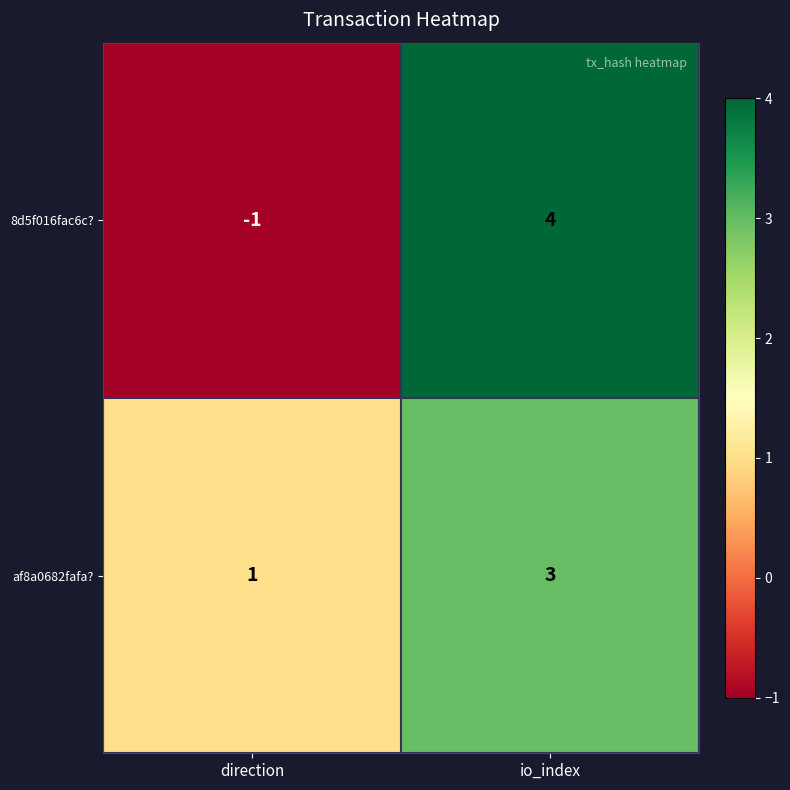

List the series in order of their overall mean, lowest first.

8d5f016fac6c?, af8a0682fafa?